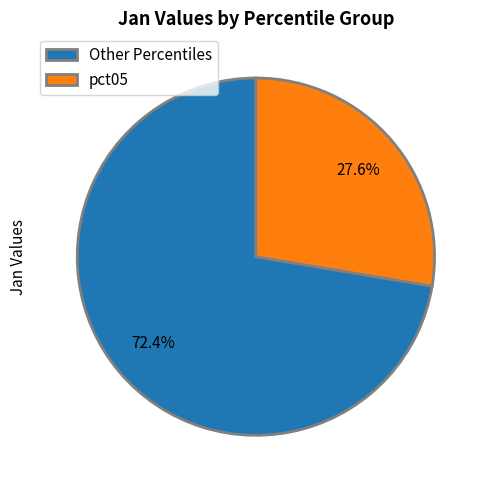

Is there any slice that represents more than half of the pie?

Yes